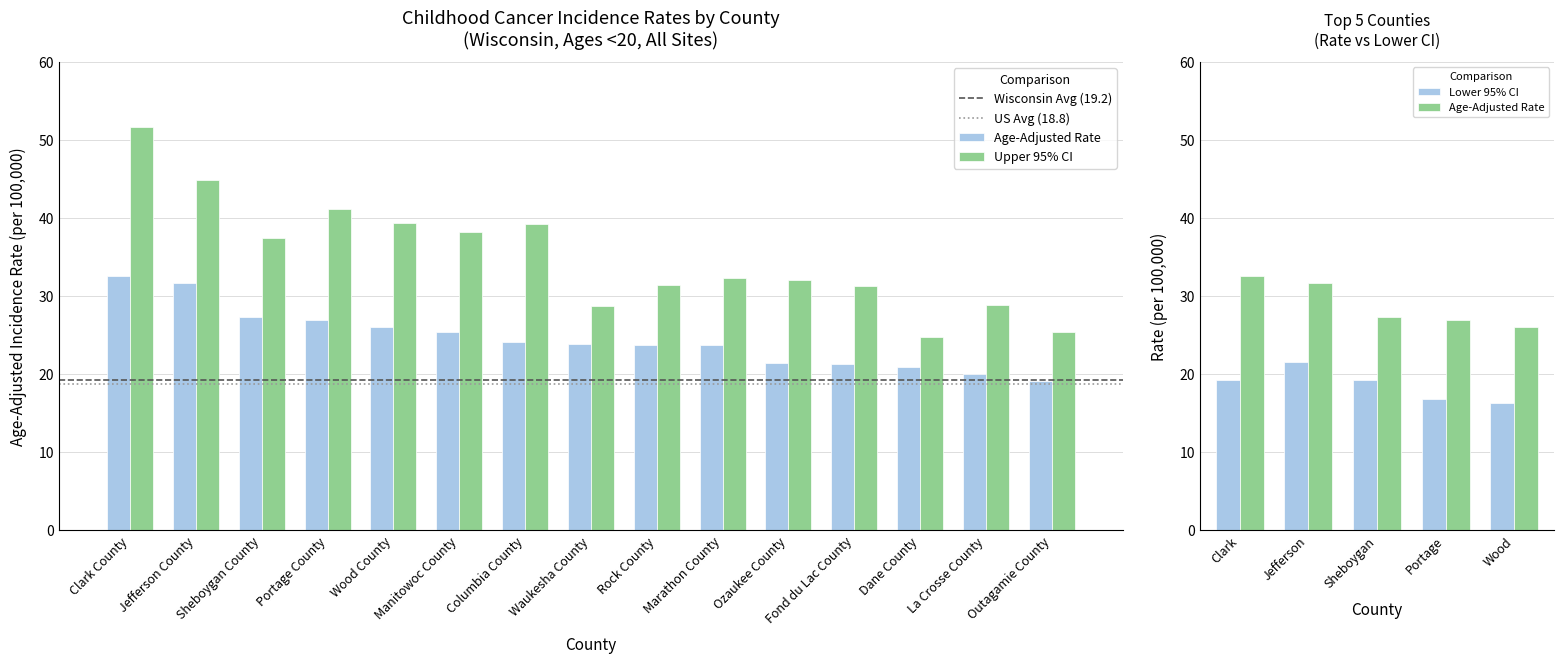

What is the total value across all series at Marathon County?

56.0